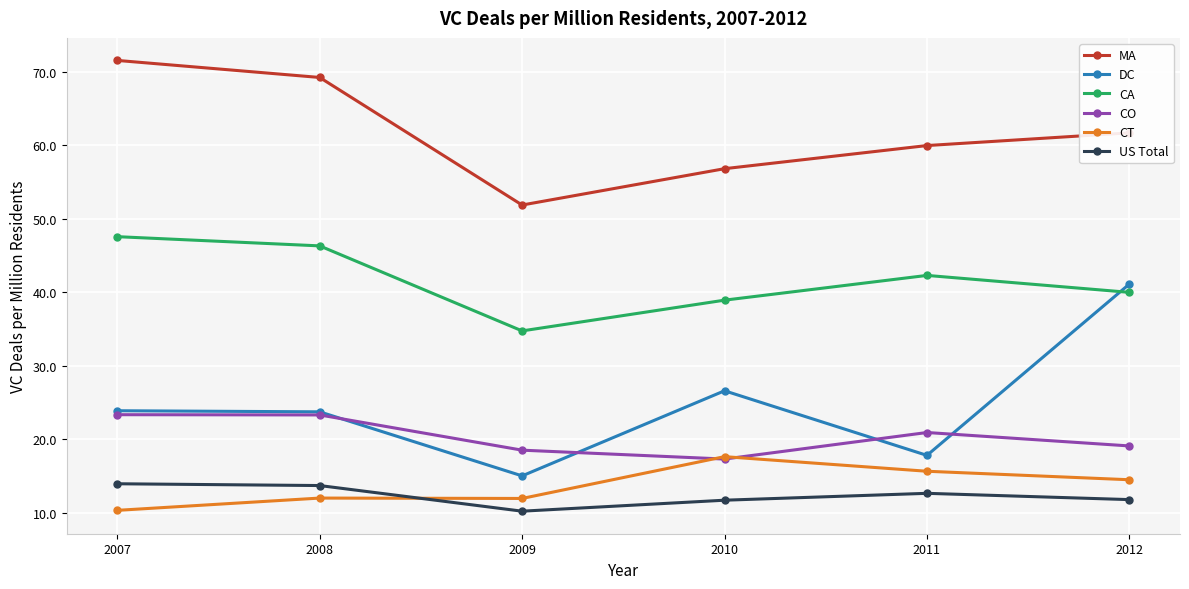

Which series has the widest spread of values?

DC